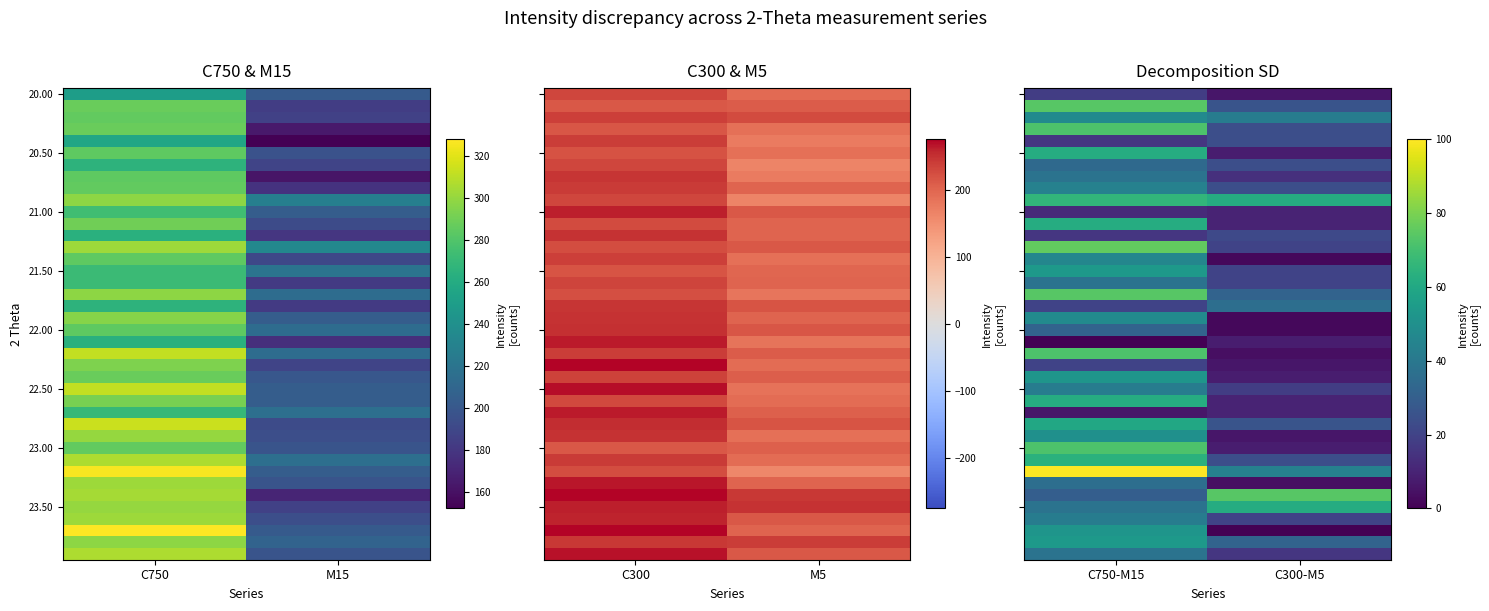

Count the 21.50 values in the range 20 to 54.

2